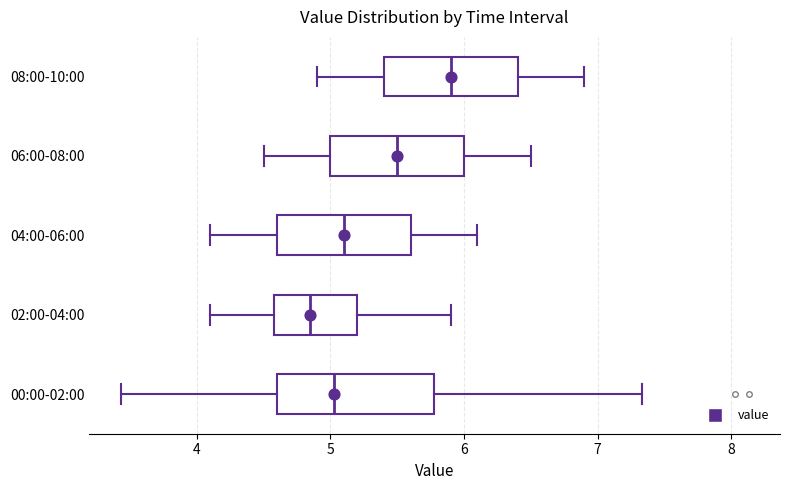

Comparing the boxes themselves (not the whiskers), which one is the widest?

00:00-02:00